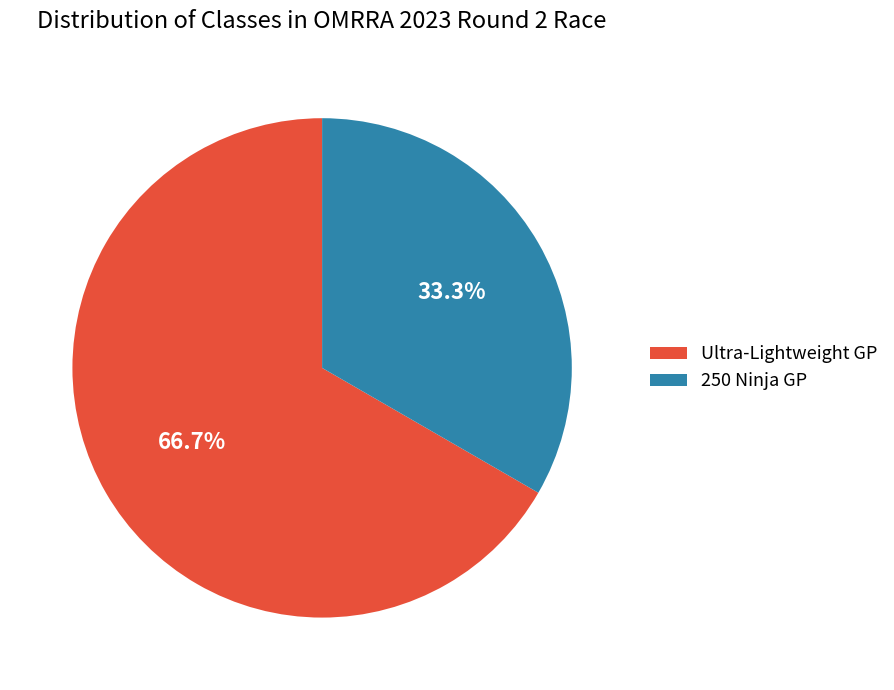

Which slice is the largest?

Ultra-Lightweight GP